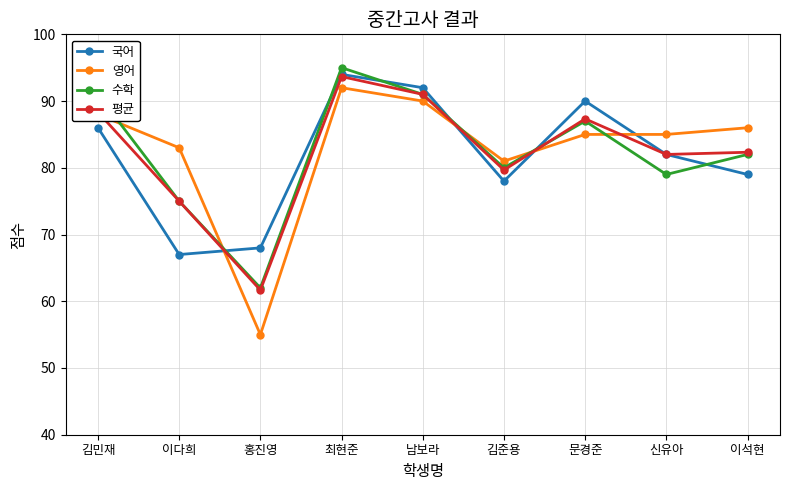

Is it true that 수학 equals 115.6 at 이석현?

False